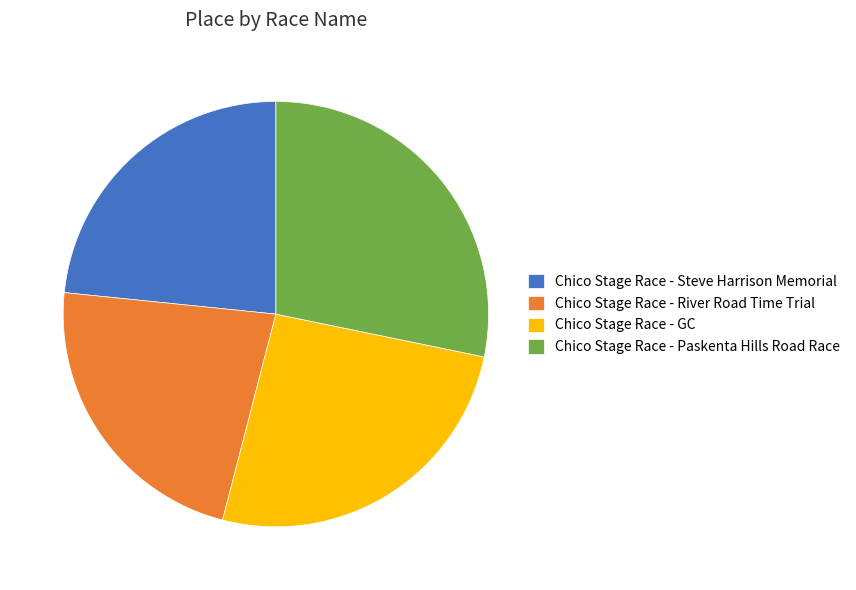

True or false: Chico Stage Race - River Road Time Trial accounts for 23% of the total.

True